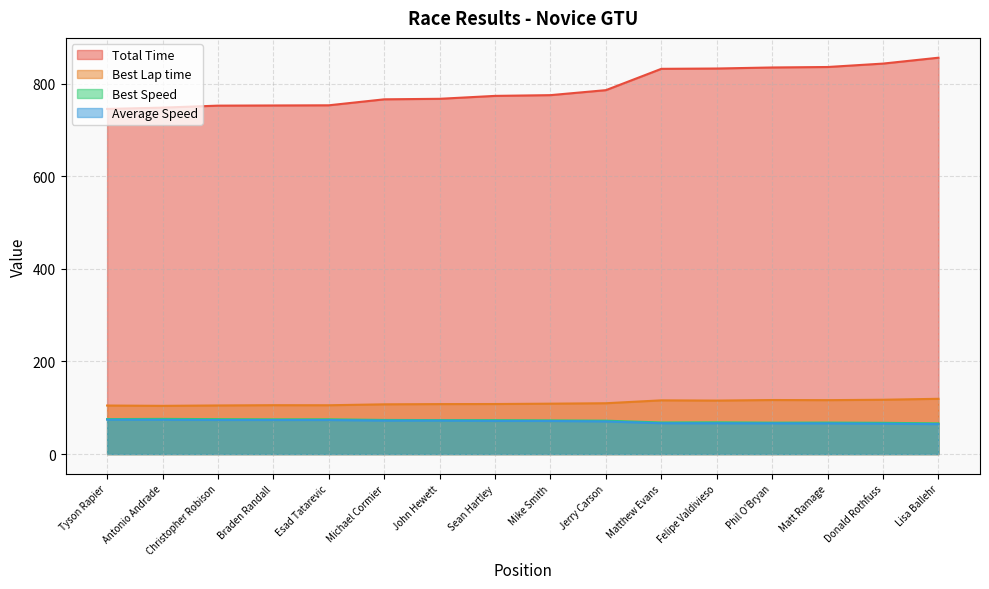

Reading left to right, extract all data points from this chart.

Total Time: 745.6	748.4	752.7	753.1	753.4	766.3	767.4	773.8	775.4	786.1	832.2	832.9	835.1	836.1	843.5	856.2
Best Lap time: 104.9	104.2	105.0	105.6	105.5	107.5	108.0	108.1	108.9	109.8	116.1	115.6	116.8	116.5	117.4	119.4
Best Speed: 75.5	76.0	75.4	75.0	75.1	73.7	73.4	73.2	72.7	72.1	68.2	68.5	67.8	68.0	67.5	66.3
Average Speed: 74.4	74.1	73.7	73.6	73.6	72.3	72.2	71.7	71.5	70.5	66.6	66.6	66.4	66.3	65.7	64.8